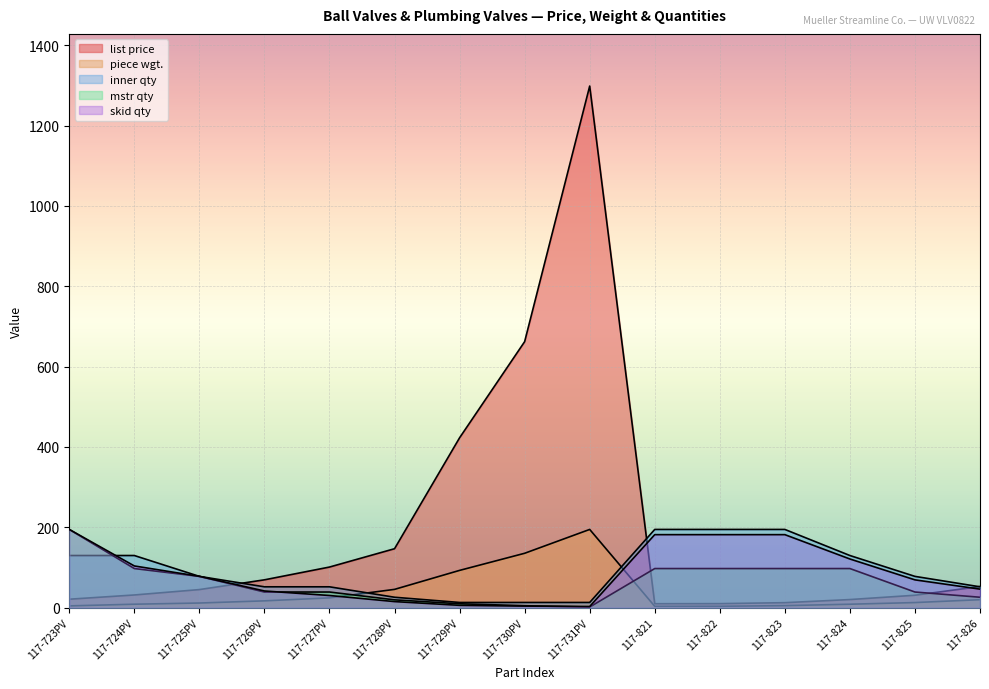

At how many categories does at least one series exceed 291?

3